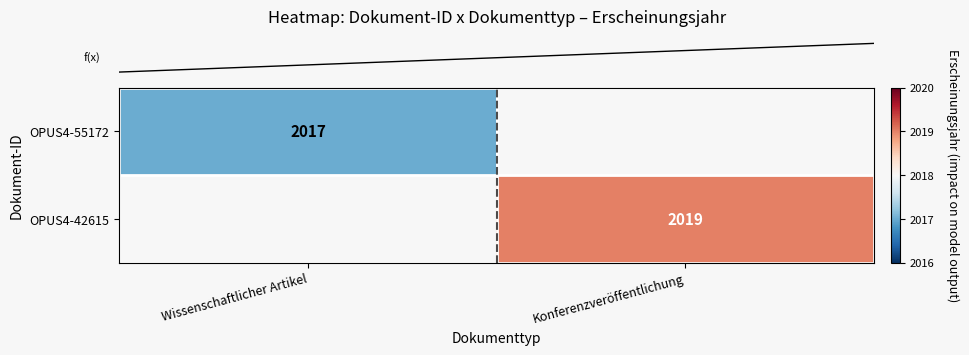

At how many categories does at least one series exceed 2018?

1